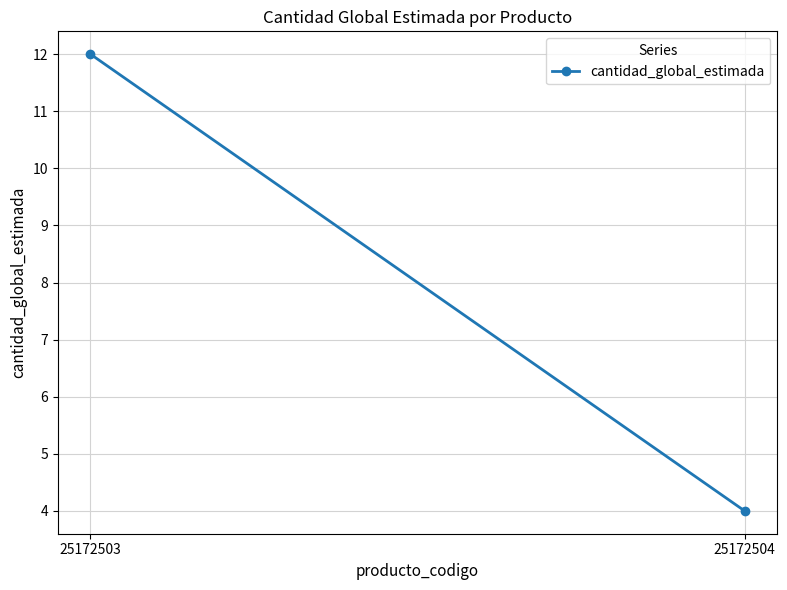

Between 25172504 and 25172503, which is larger?

25172503